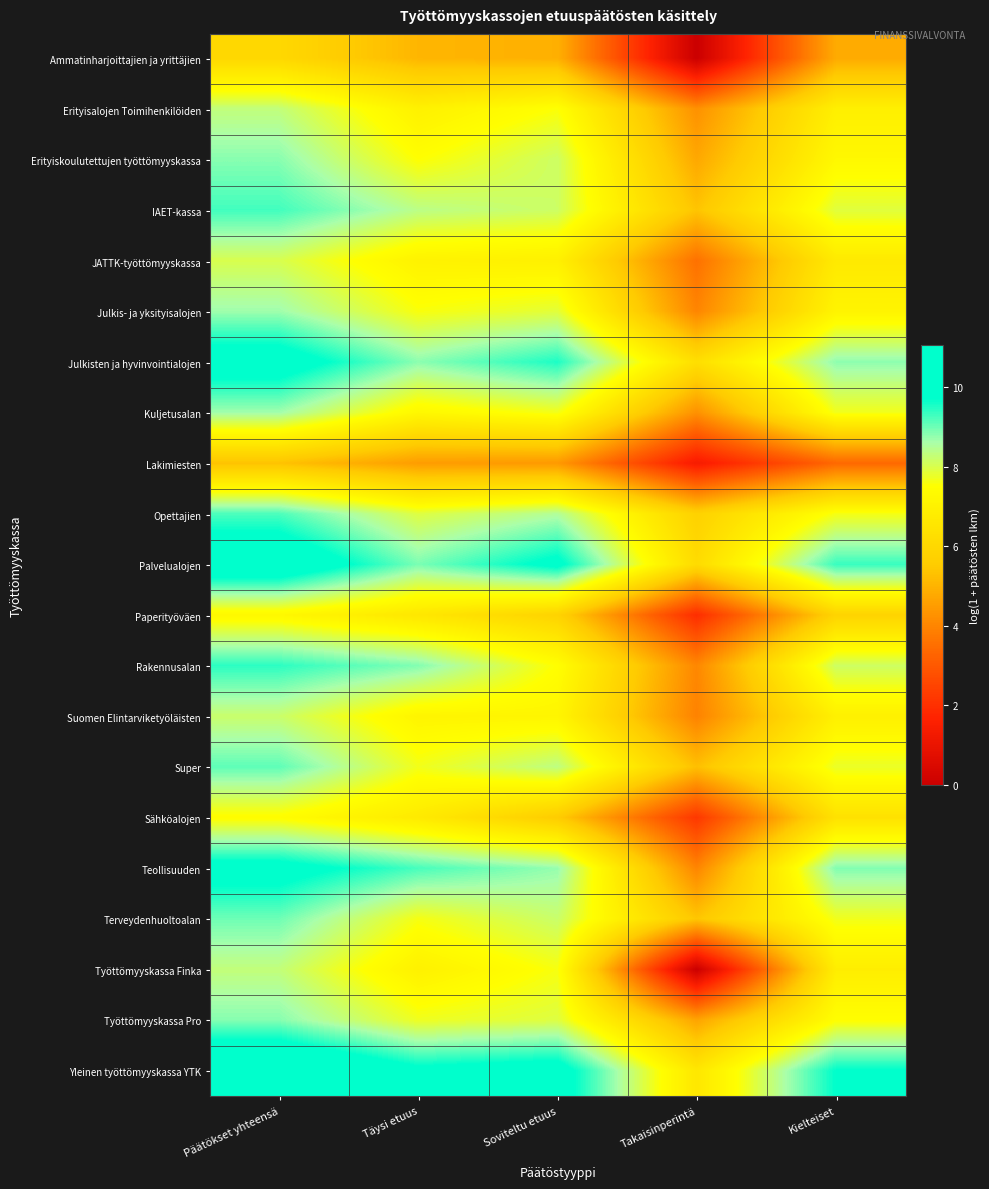

Reading left to right, what are all the values shown in this chart?

Ammatinharjoittajien ja yrittäjien: Päätökset yhteensä=6.0	Täysi etuus=5.0	Soviteltu etuus=4.9	Takaisinperintä=0.0	Kielteiset=4.8
Erityisalojen Toimihenkilöiden: Päätökset yhteensä=8.3	Täysi etuus=7.0	Soviteltu etuus=7.5	Takaisinperintä=4.2	Kielteiset=6.9
Erityiskoulutettujen työttömyyskassa: Päätökset yhteensä=8.8	Täysi etuus=7.5	Soviteltu etuus=8.2	Takaisinperintä=4.7	Kielteiset=7.3
IAET-kassa: Päätökset yhteensä=9.3	Täysi etuus=8.4	Soviteltu etuus=8.2	Takaisinperintä=5.4	Kielteiset=7.9
JATTK-työttömyyskassa: Päätökset yhteensä=8.0	Täysi etuus=7.0	Soviteltu etuus=7.0	Takaisinperintä=3.6	Kielteiset=6.7
Julkis- ja yksityisalojen: Päätökset yhteensä=8.7	Täysi etuus=7.6	Soviteltu etuus=7.9	Takaisinperintä=4.0	Kielteiset=7.1
Julkisten ja hyvinvointialojen: Päätökset yhteensä=10.2	Täysi etuus=8.8	Soviteltu etuus=9.5	Takaisinperintä=6.3	Kielteiset=8.8
Kuljetusalan: Päätökset yhteensä=8.7	Täysi etuus=7.2	Soviteltu etuus=7.7	Takaisinperintä=4.2	Kielteiset=7.7
Lakimiesten: Päätökset yhteensä=5.3	Täysi etuus=4.5	Soviteltu etuus=4.4	Takaisinperintä=1.4	Kielteiset=3.4
Opettajien: Päätökset yhteensä=9.2	Täysi etuus=7.9	Soviteltu etuus=8.5	Takaisinperintä=5.8	Kielteiset=7.6
Palvelualojen: Päätökset yhteensä=10.6	Täysi etuus=8.9	Soviteltu etuus=9.9	Takaisinperintä=6.1	Kielteiset=9.4
Paperityöväen: Päätökset yhteensä=7.3	Täysi etuus=6.6	Soviteltu etuus=5.8	Takaisinperintä=1.9	Kielteiset=5.8
Rakennusalan: Päätökset yhteensä=9.4	Täysi etuus=8.9	Soviteltu etuus=7.5	Takaisinperintä=4.0	Kielteiset=8.2
Suomen Elintarviketyöläisten: Päätökset yhteensä=8.2	Täysi etuus=7.1	Soviteltu etuus=7.2	Takaisinperintä=3.9	Kielteiset=7.0
Super: Päätökset yhteensä=9.1	Täysi etuus=7.7	Soviteltu etuus=8.4	Takaisinperintä=5.3	Kielteiset=7.8
Sähköalojen: Päätökset yhteensä=7.4	Täysi etuus=6.7	Soviteltu etuus=5.6	Takaisinperintä=2.2	Kielteiset=6.4
Teollisuuden: Päätökset yhteensä=10.1	Täysi etuus=9.3	Soviteltu etuus=8.7	Takaisinperintä=4.0	Kielteiset=8.9
Terveydenhuoltoalan: Päätökset yhteensä=9.0	Täysi etuus=7.6	Soviteltu etuus=8.2	Takaisinperintä=5.4	Kielteiset=7.7
Työttömyyskassa Finka: Päätökset yhteensä=8.3	Täysi etuus=7.0	Soviteltu etuus=7.6	Takaisinperintä=0.0	Kielteiset=6.8
Työttömyyskassa Pro: Päätökset yhteensä=8.8	Täysi etuus=7.7	Soviteltu etuus=7.9	Takaisinperintä=4.7	Kielteiset=7.5
Yleinen työttömyyskassa YTK: Päätökset yhteensä=11.1	Täysi etuus=9.9	Soviteltu etuus=10.2	Takaisinperintä=6.6	Kielteiset=9.7